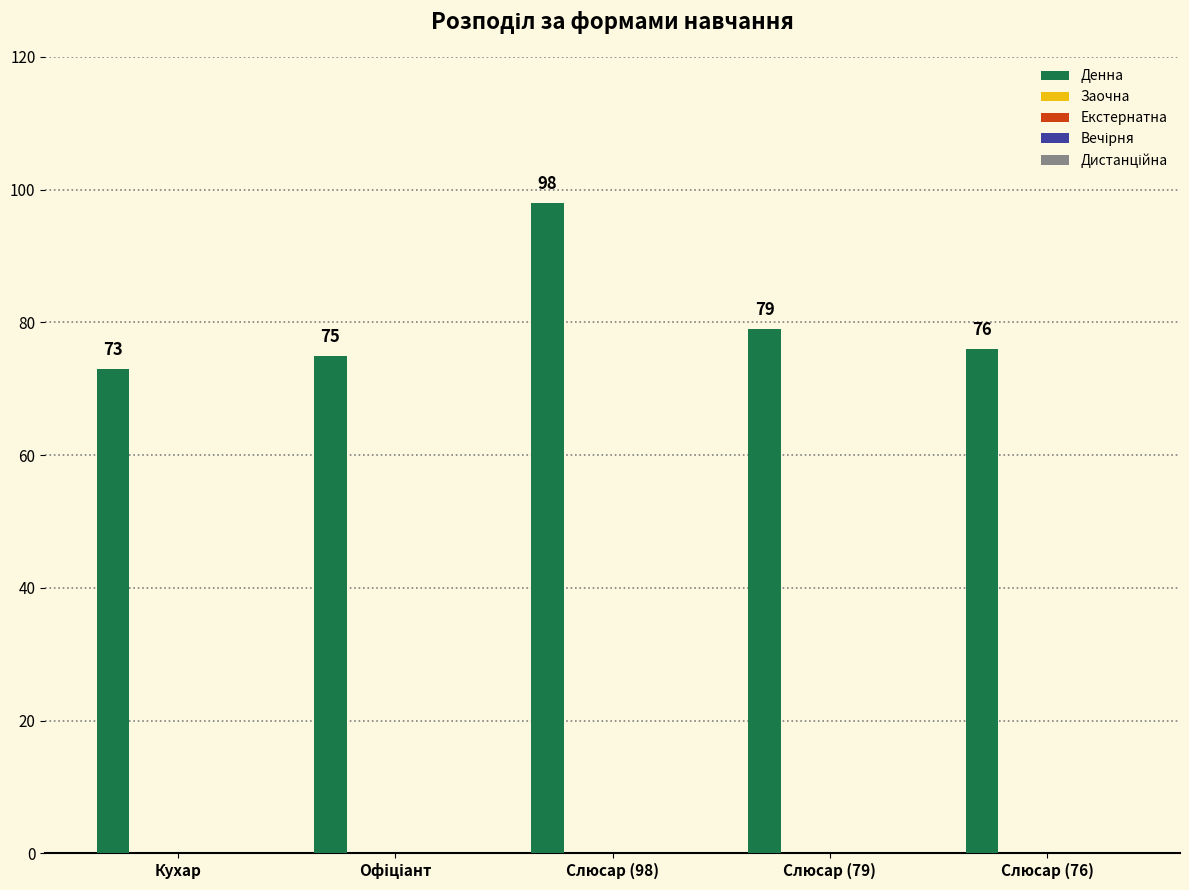

What is the smallest value displayed?

73